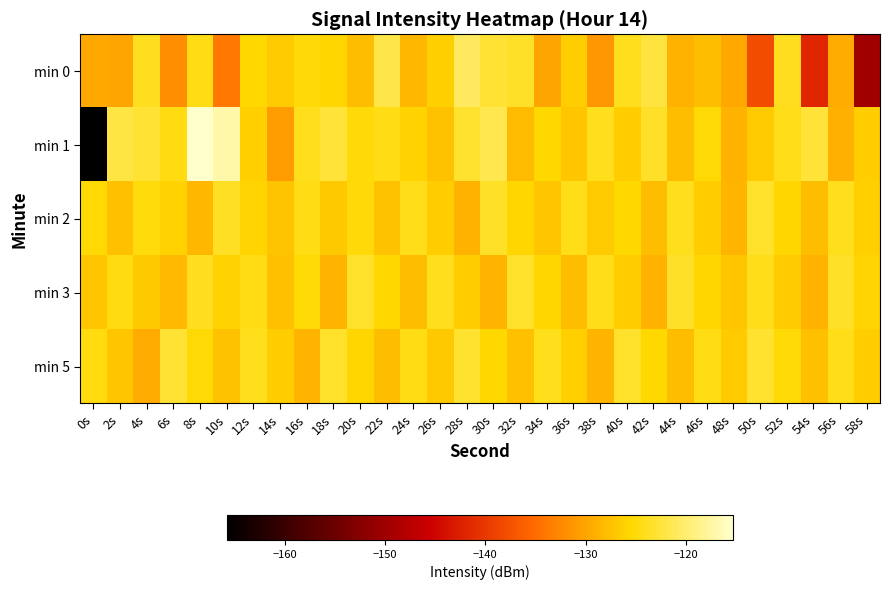

Which series changed the most between 36s and 38s?

min 0